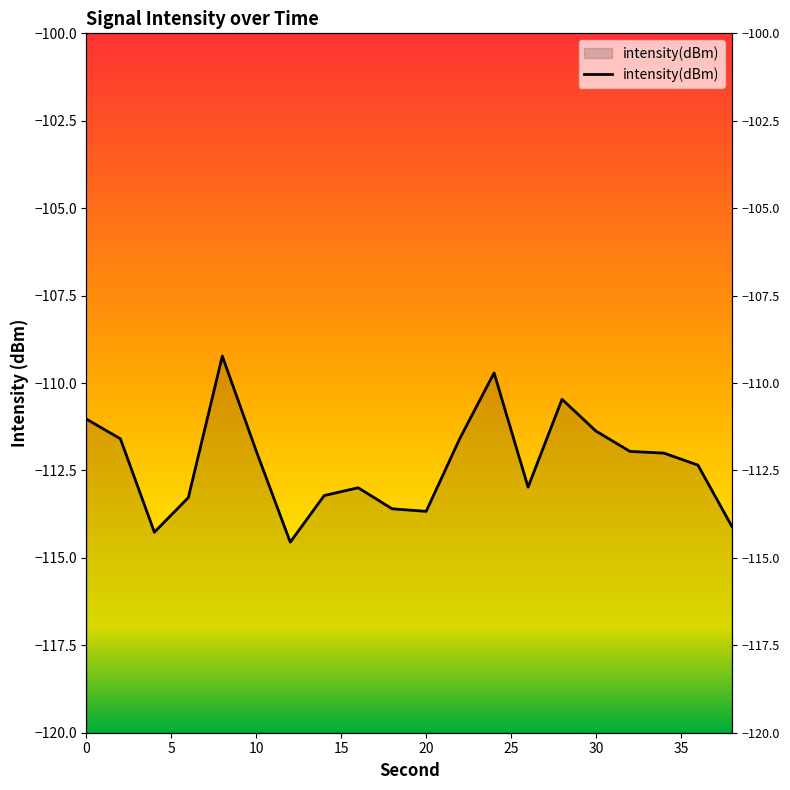

Is it true that the value at 4 is -75.9?

False